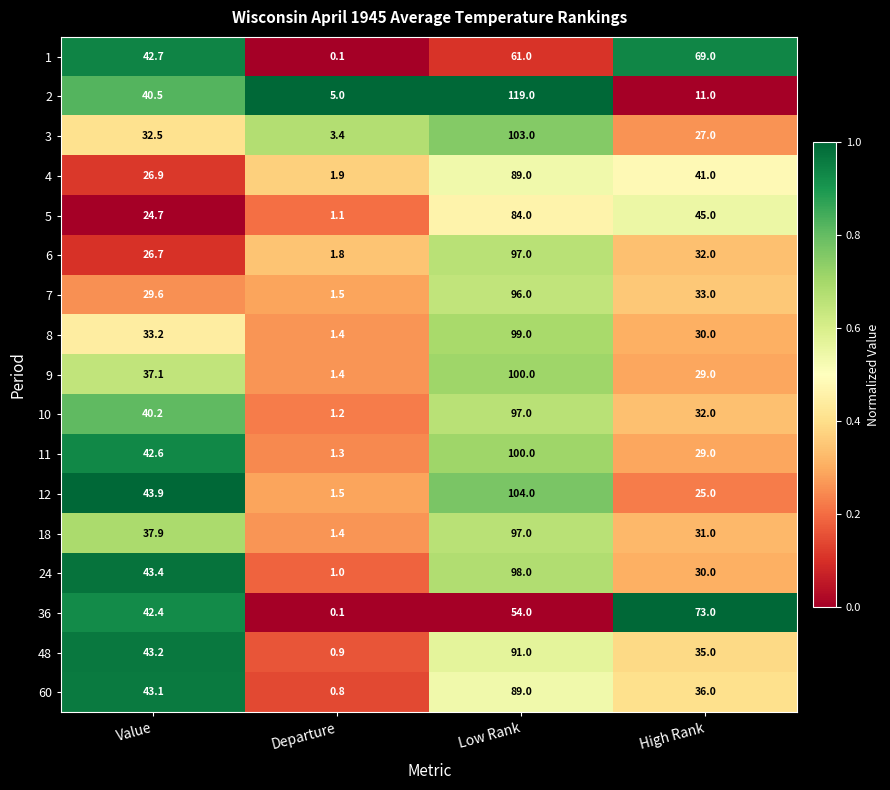

Where is 12 nearest to the value 52?

Value